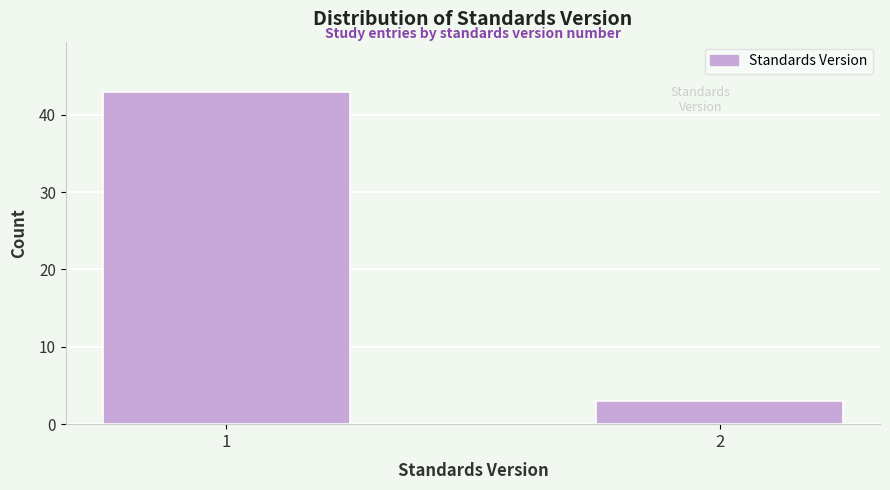

Reading left to right, list all the values displayed in this chart.

43	3